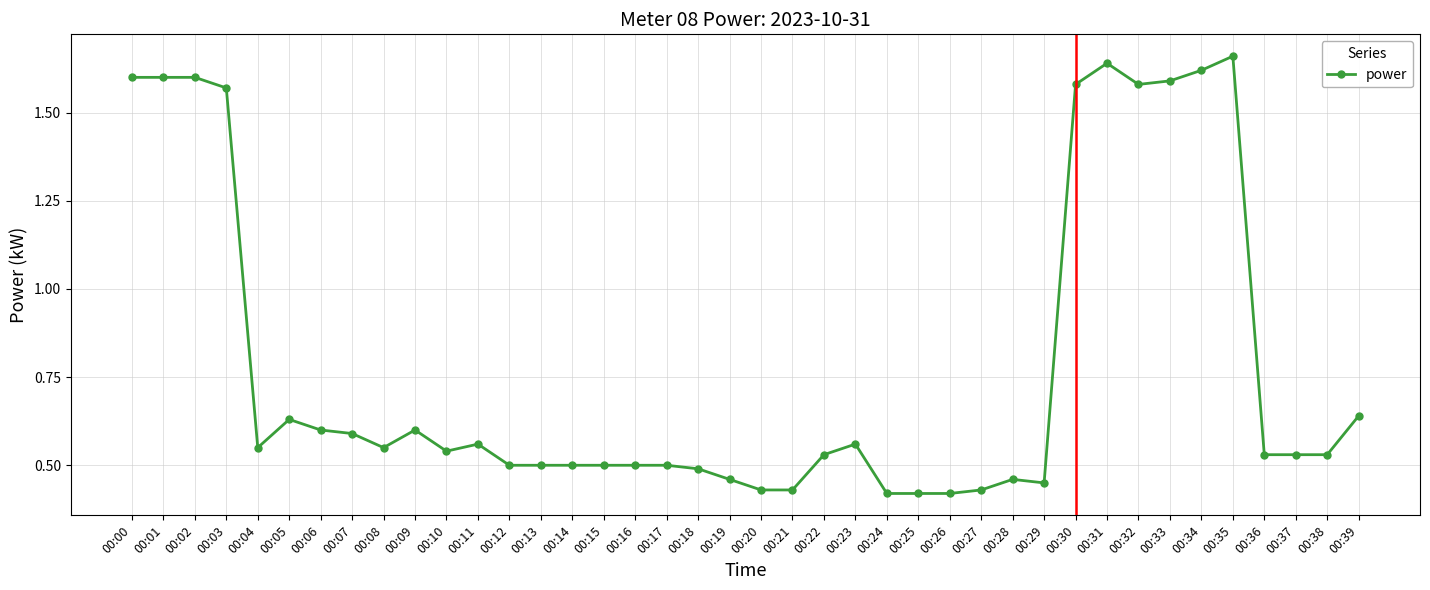

Count the values in the range 0 to 1.

30